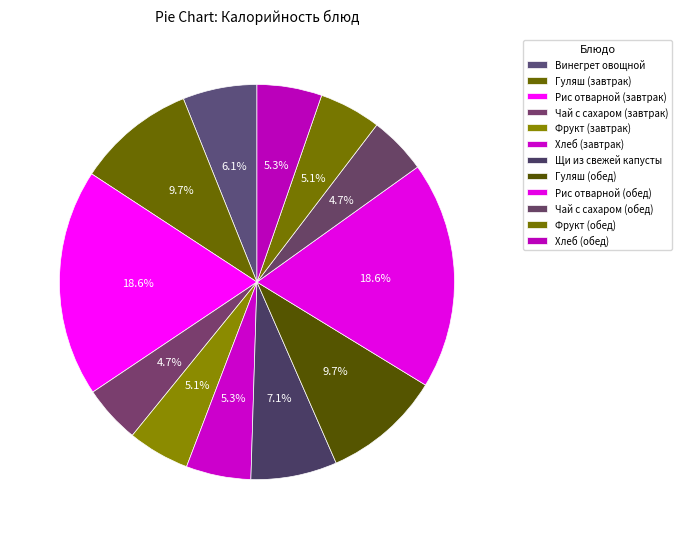

How many segments does this pie chart have?

12